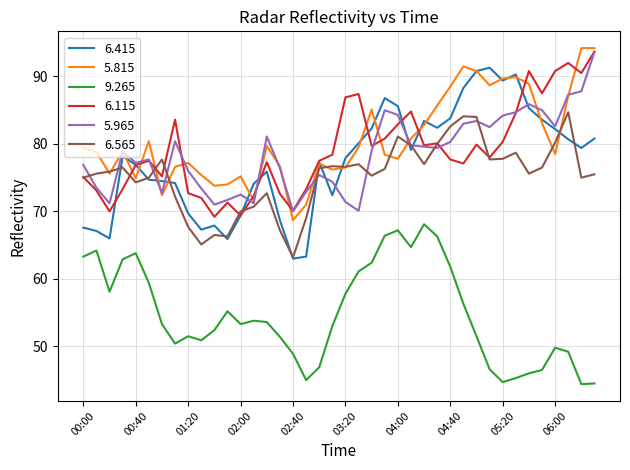

What is the minimum value shown in the chart?

44.4